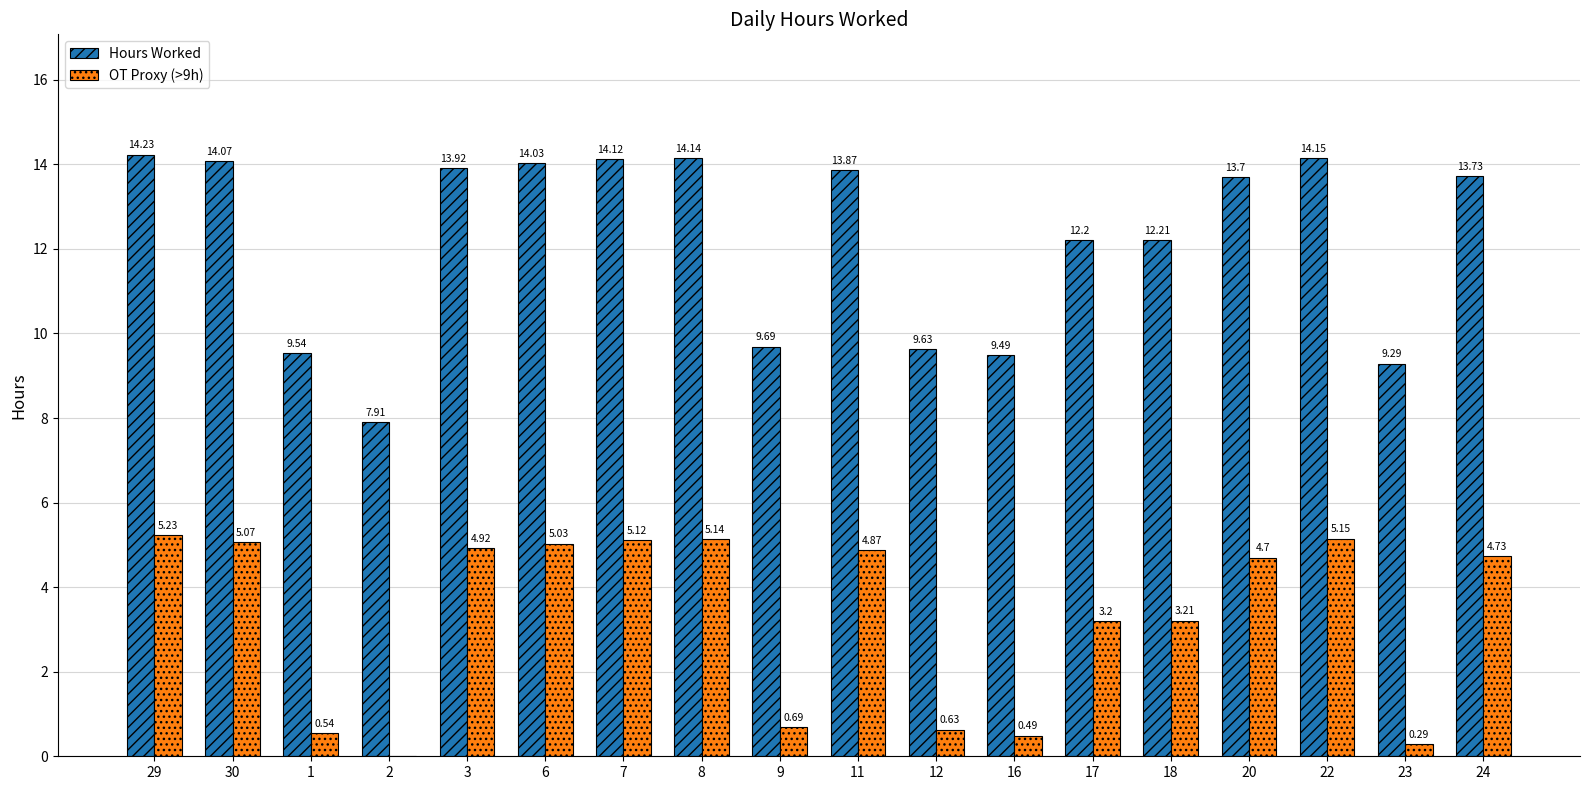

Is the value of Hours Worked at 7 greater than the value of OT Proxy (>9h) at 30?

Yes